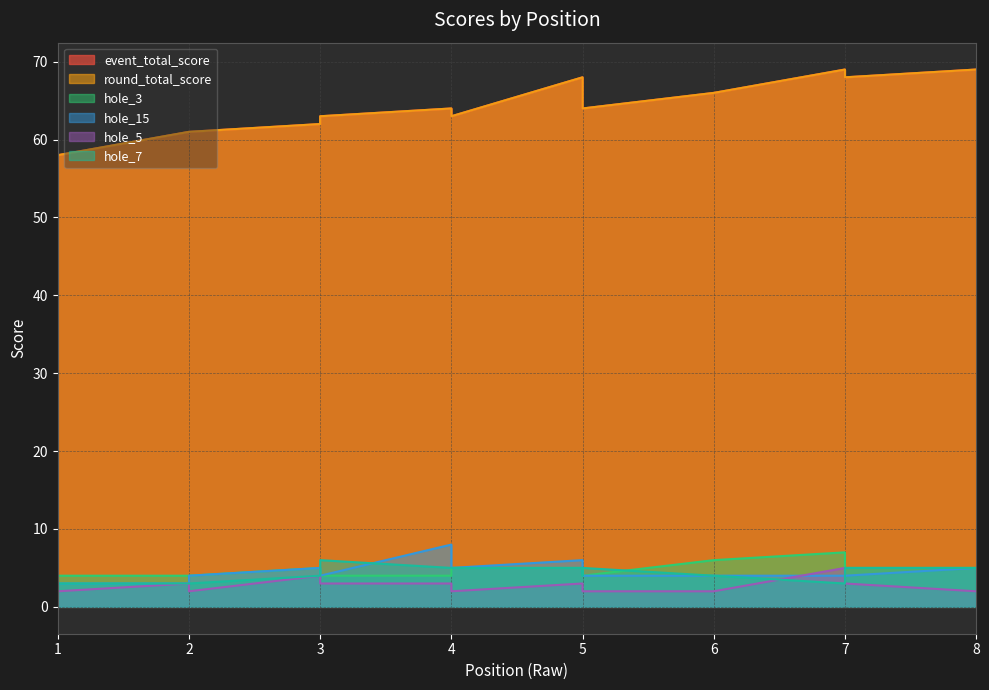

What value does the hole_5 series have at 1?

2